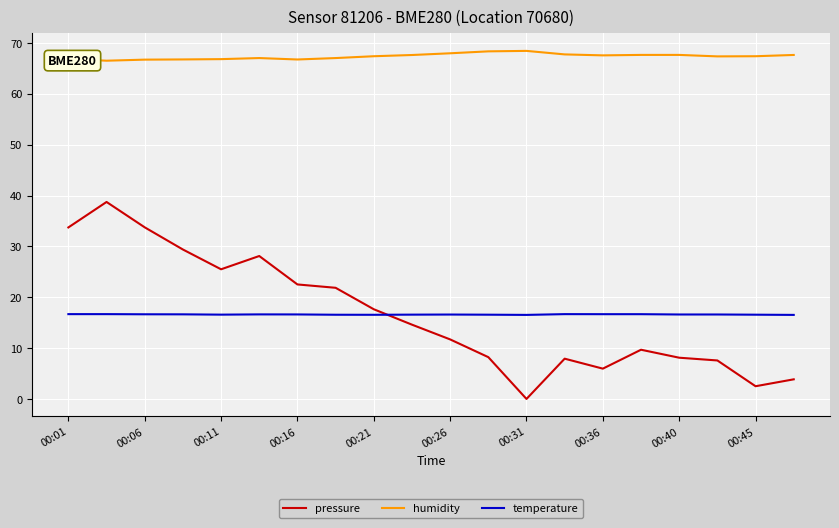

What is the greatest value displayed?

68.5